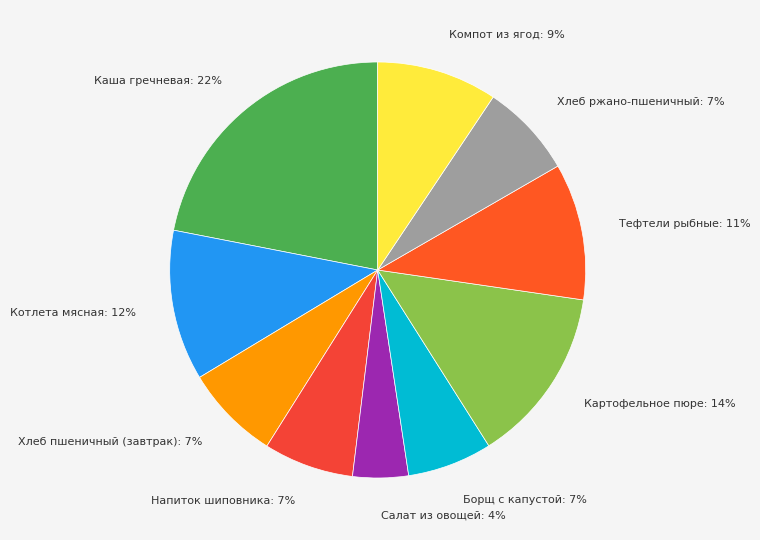

Between Каша гречневая and Напиток шиповника, which is larger?

Каша гречневая